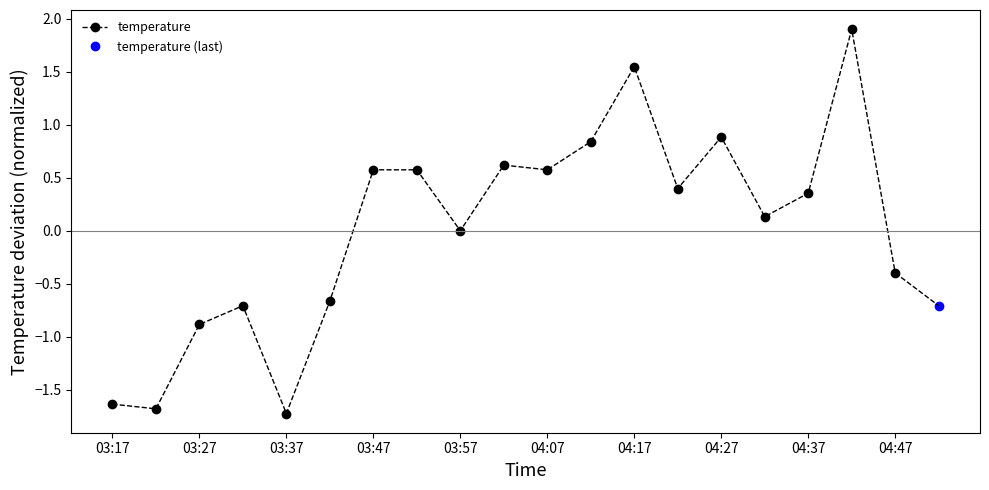

The temperature series shows 0.9 at 04:27. True or false?

True